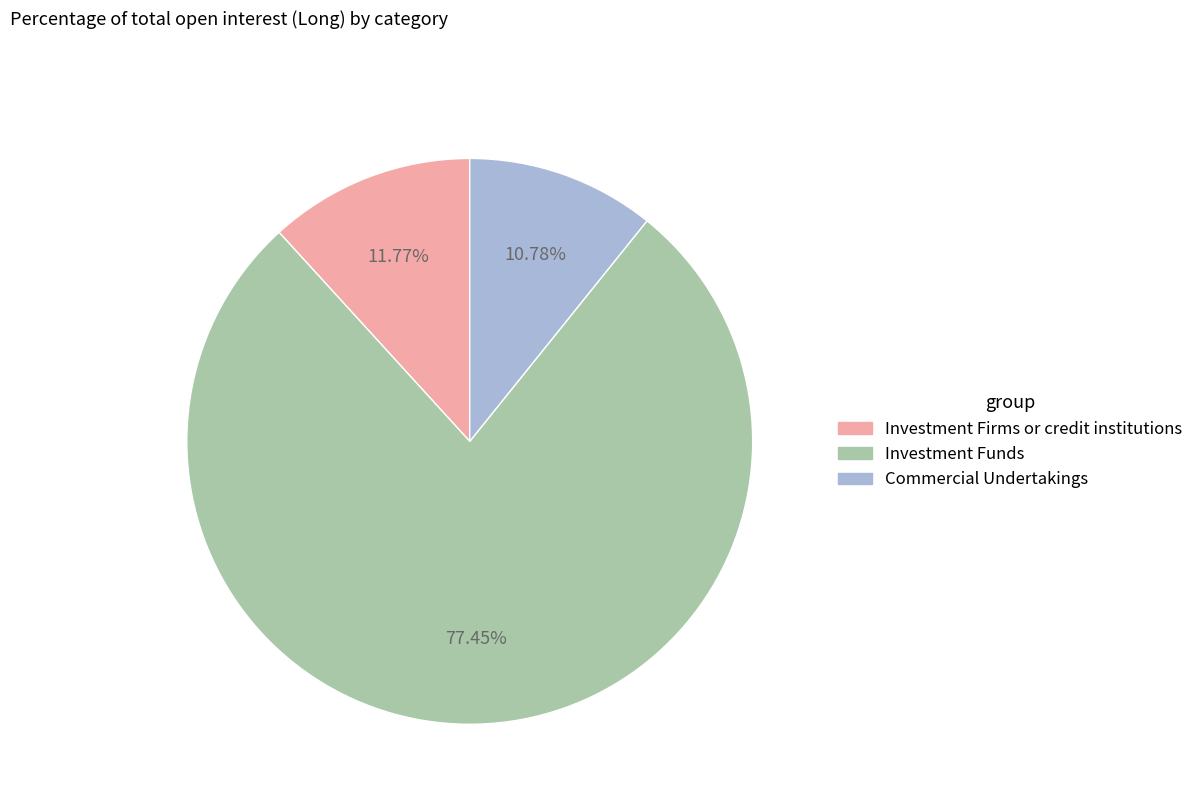

To the nearest percent, what is the average slice percentage?

33%